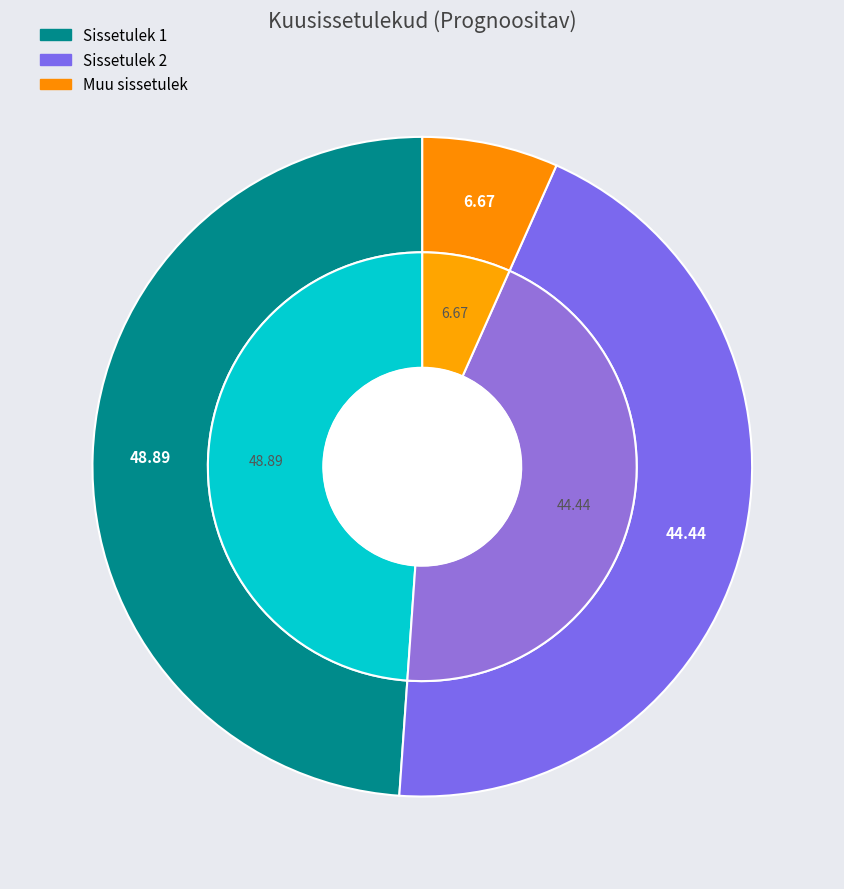

Combined, do Sissetulek 2 and Sissetulek 1 account for over 50%?

Yes